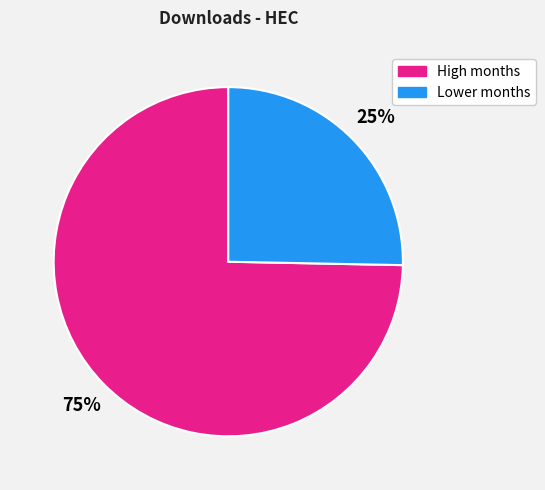

To the nearest percent, what is the average slice percentage?

50%